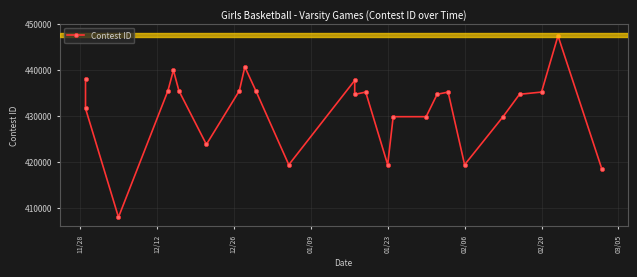

Count the number of data series in this chart.

1